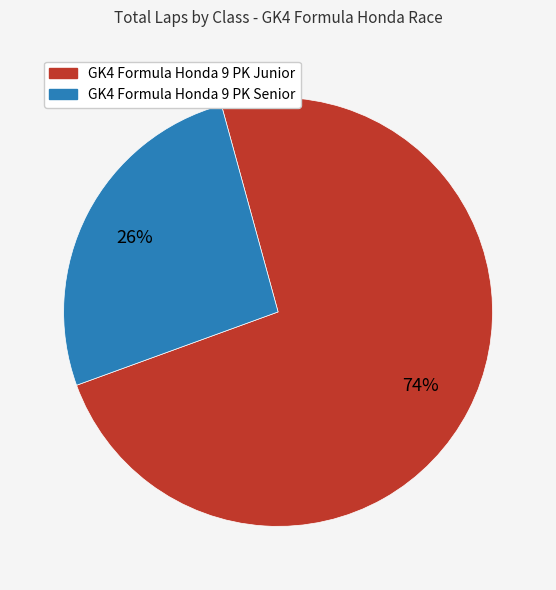

To the nearest percent, what is the average slice percentage?

50%